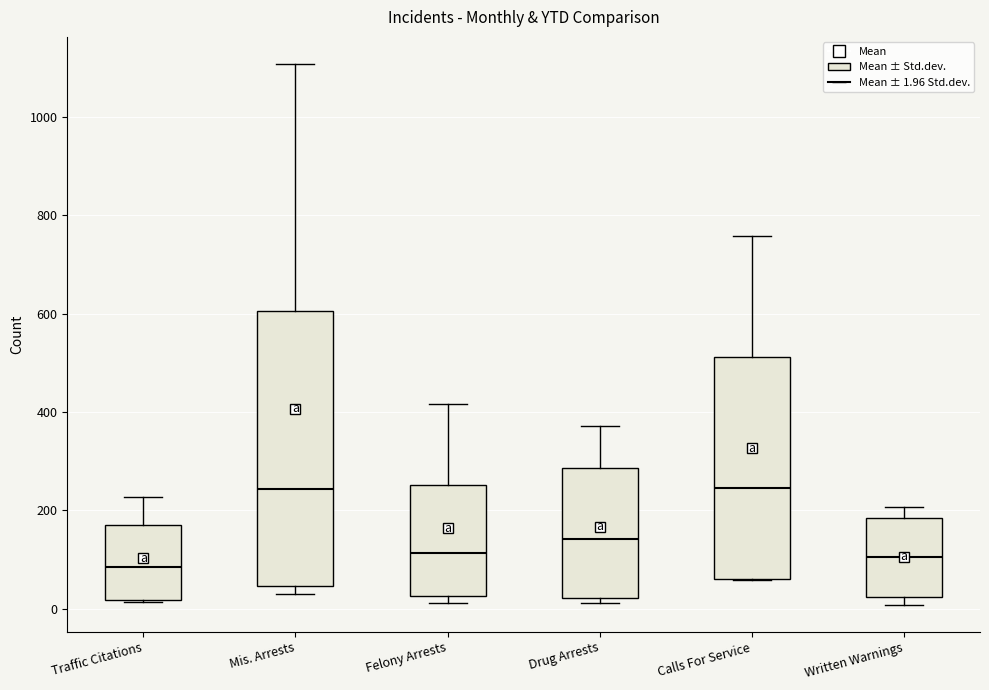

Reading left to right, read every box against the y-axis: the position of its median line, the range the box covers, and the ends of its whiskers. The values are not printed on the chart, so give them approximately, as read against the axis.

Traffic Citations: median 80, box 20 to 180, whiskers 20 to 220
Mis. Arrests: median 240, box 40 to 600, whiskers 40 (just below the box's lower edge) to 1100
Felony Arrests: median 120, box 20 to 260, whiskers 20 (just below the box's lower edge) to 420
Drug Arrests: median 140, box 20 to 280, whiskers 20 (just below the box's lower edge) to 380
Calls For Service: median 240, box 60 to 520, whiskers 60 to 760
Written Warnings: median 100, box 20 to 180, whiskers 0 to 200